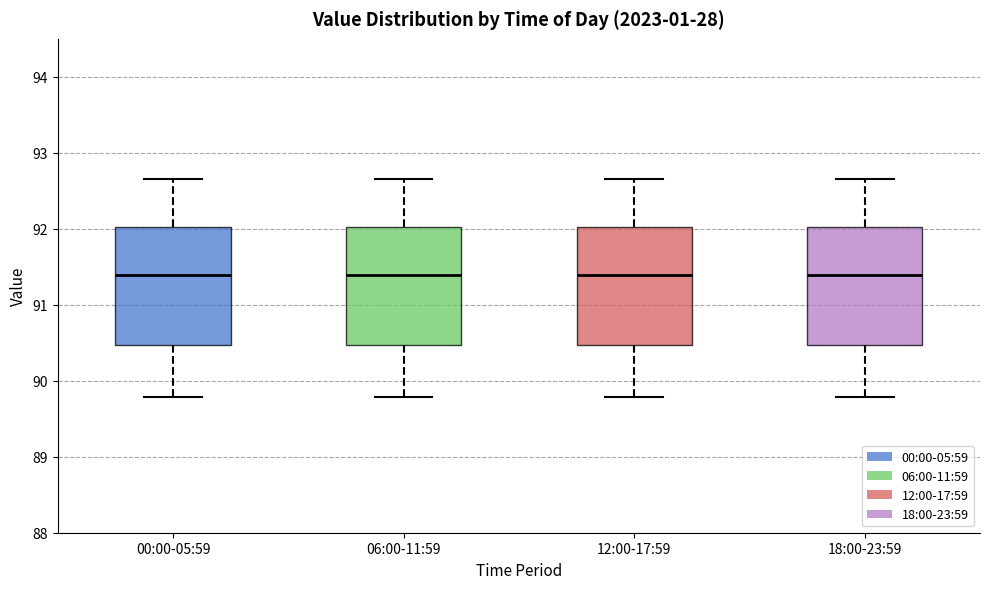

Reading left to right, transcribe this box plot: for each box, give where its median line is, the range the box spans, and where its two whiskers end, as read against the y-axis. The values are not printed on the chart, so give them approximately, as read against the axis.

00:00-05:59: median 91.4, box 90.5 to 92.0, whiskers 89.8 to 92.7
06:00-11:59: median 91.4, box 90.5 to 92.0, whiskers 89.8 to 92.7
12:00-17:59: median 91.4, box 90.5 to 92.0, whiskers 89.8 to 92.7
18:00-23:59: median 91.4, box 90.5 to 92.0, whiskers 89.8 to 92.7